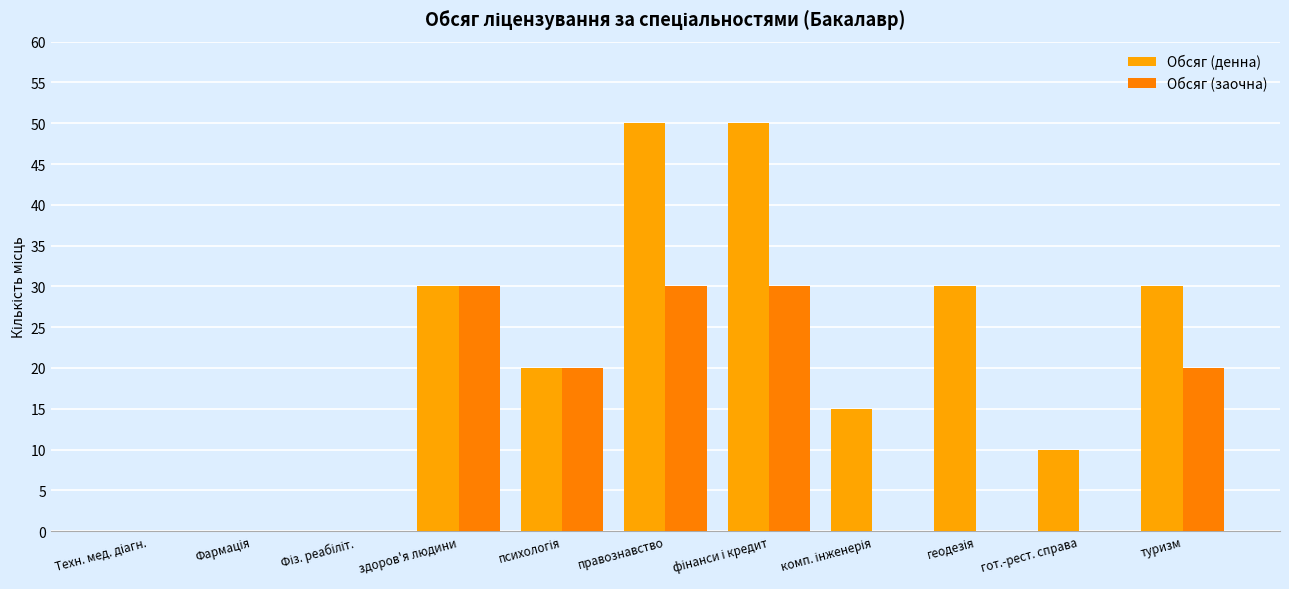

What is the average value of the Обсяг (денна) series?

21